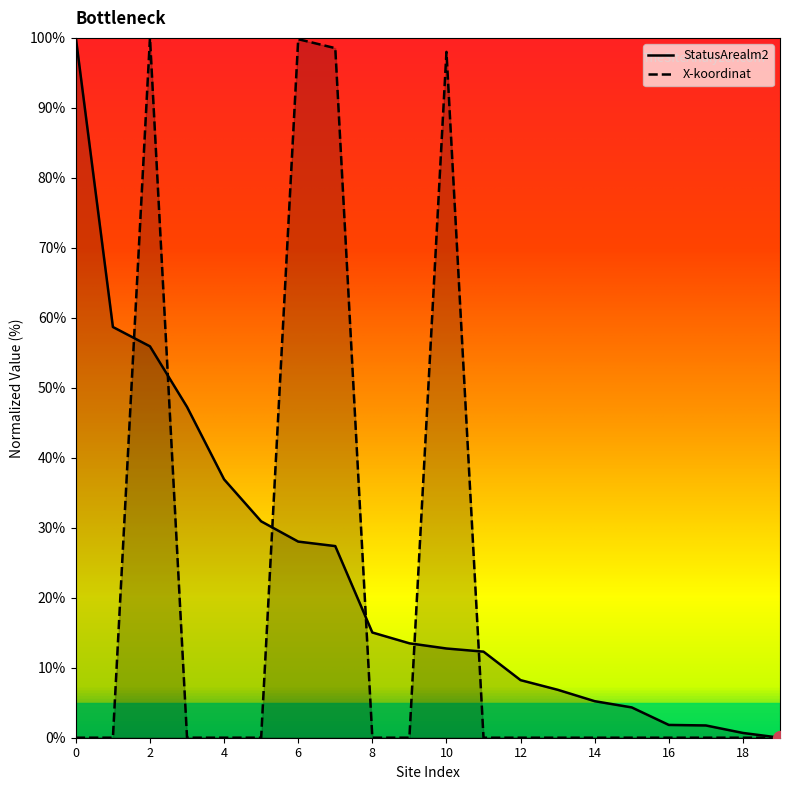

What is the average value of the X-koordinat series?

19.8